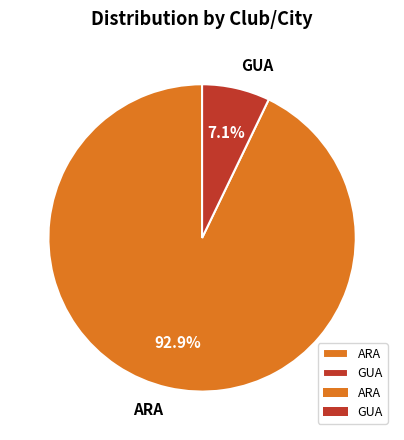

What percentage is the ARA slice, to the nearest percent?

93%